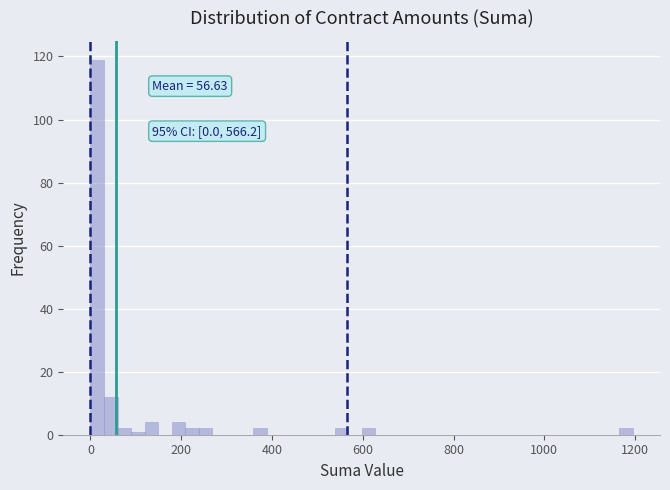

Around what value on the x-axis is the tallest bar? Give the approximate position of its centre, as read against the axis.

20